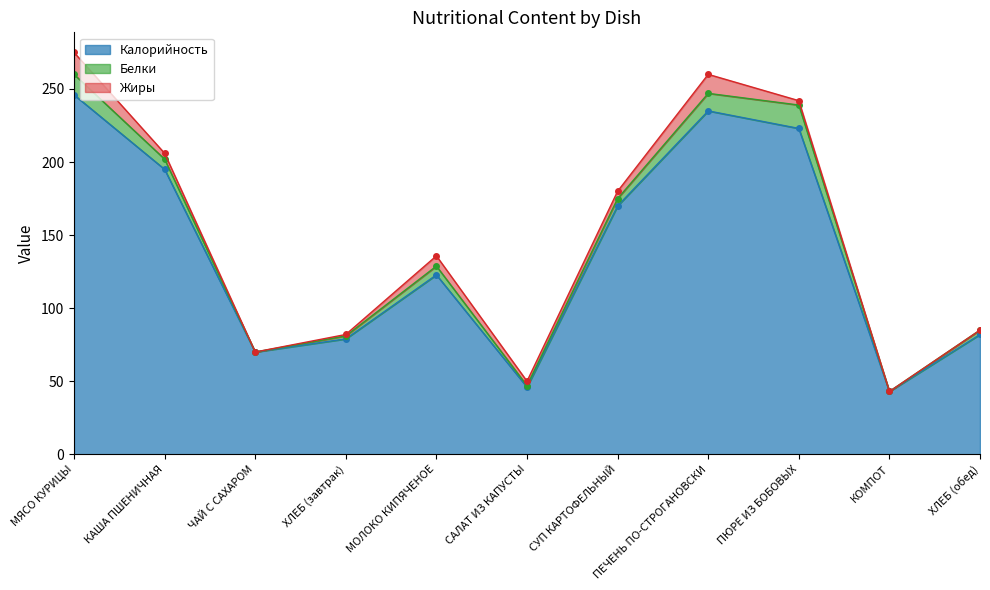

What position from the left is ХЛЕБ (завтрак)?

4